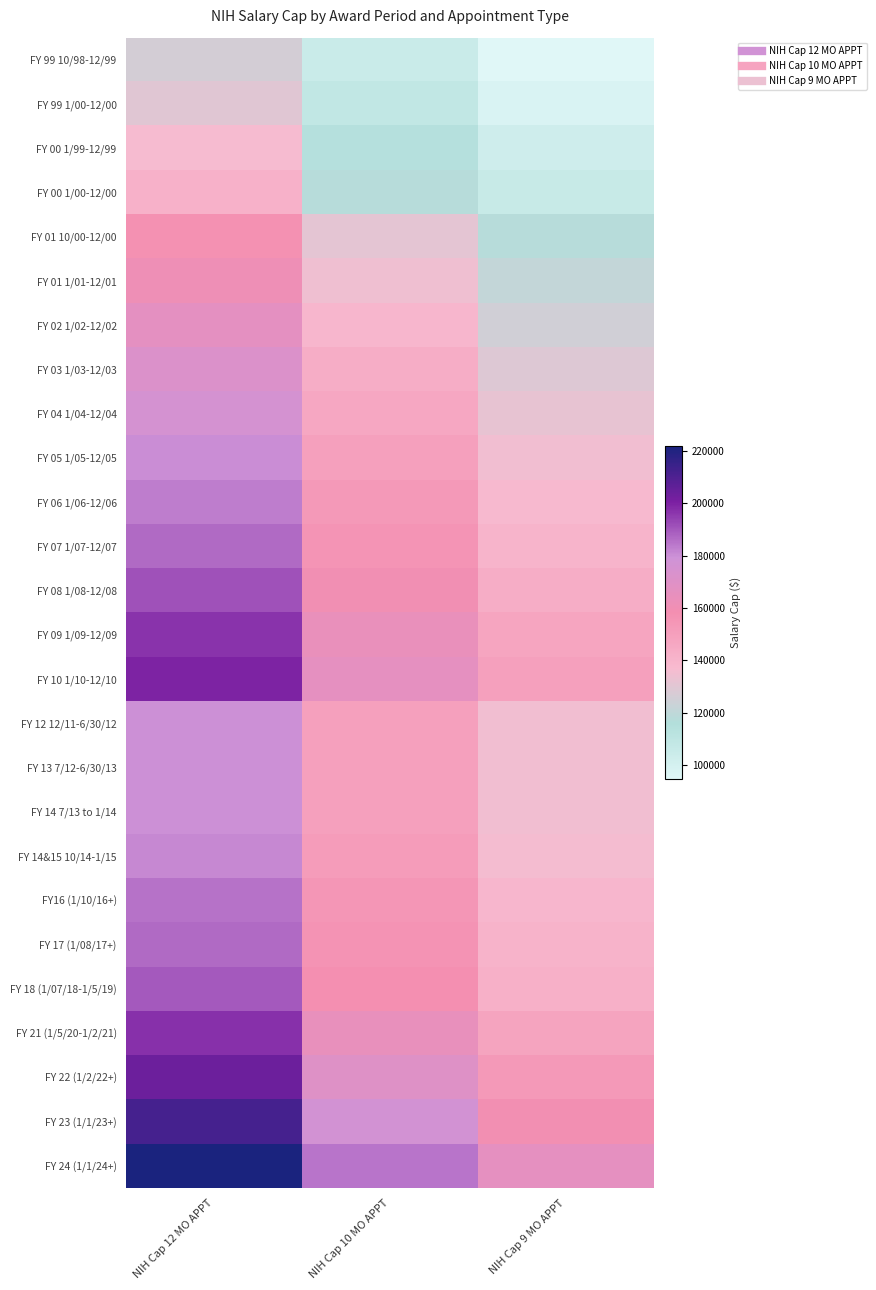

What is the total value across all series at NIH Cap 12 MO APPT?

4621800.0